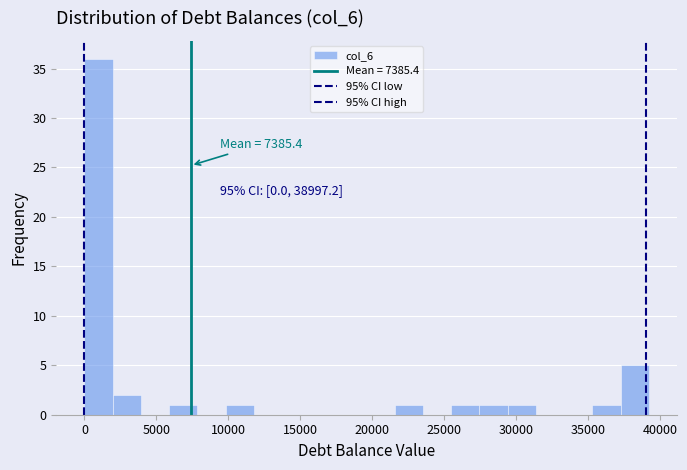

Around what value on the x-axis is the tallest bar? Give the approximate position of its centre, as read against the axis.

1000